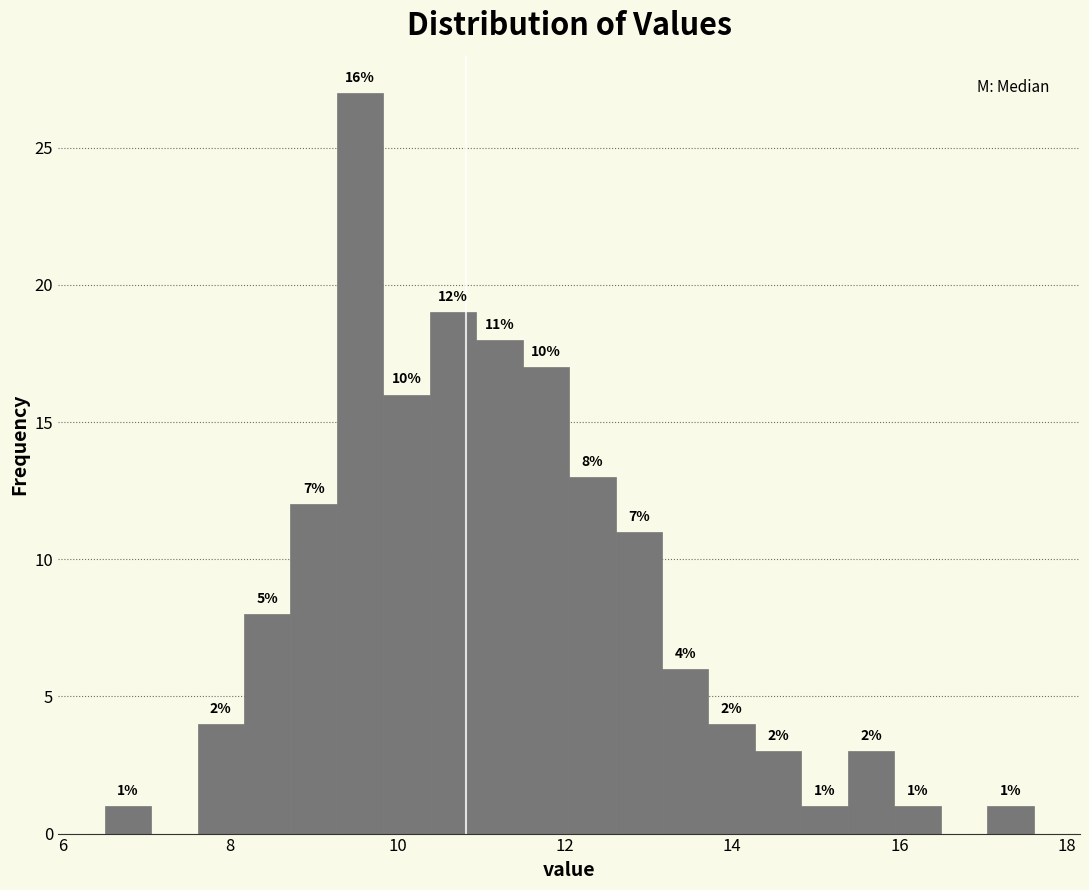

Around what value on the x-axis is the tallest bar? Give the approximate position of its centre, as read against the axis.

9.6